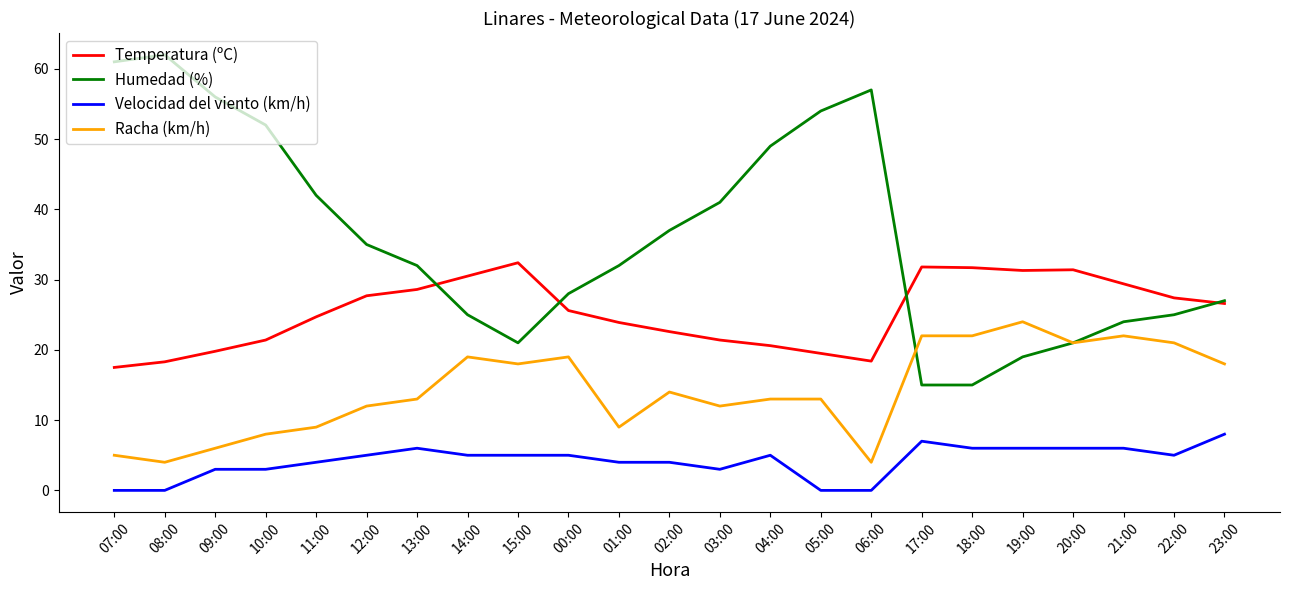

What is the difference between the highest and lowest values at 13:00?

26.0